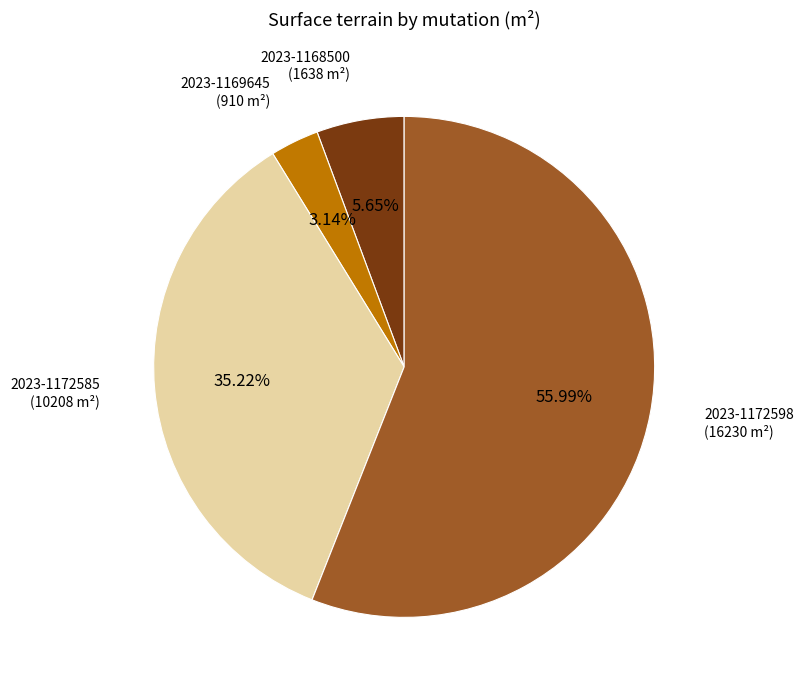

How many segments does this pie chart have?

4